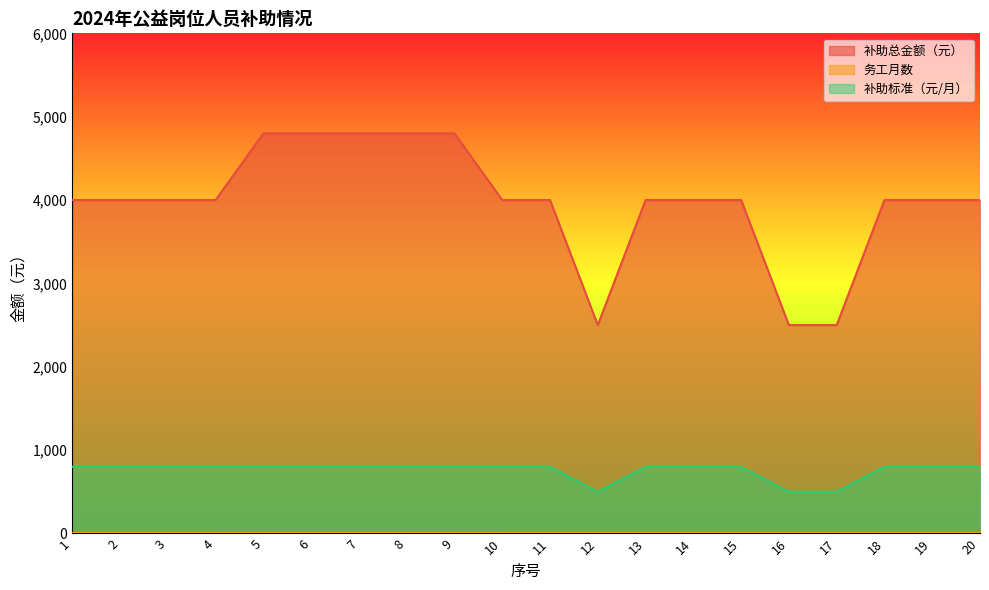

Is it true that 补助标准（元/月） equals 800 at 10?

True